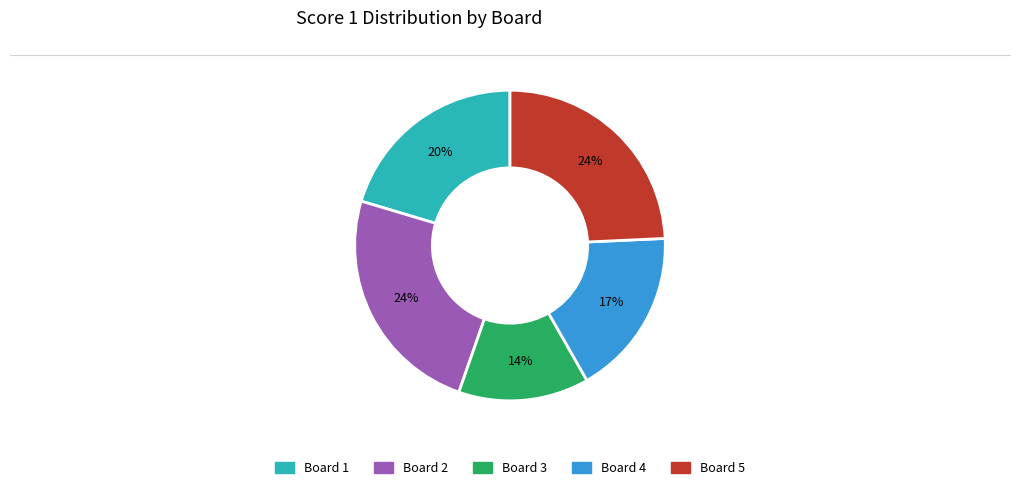

Combined, do Board 1 and Board 3 account for over 50%?

No